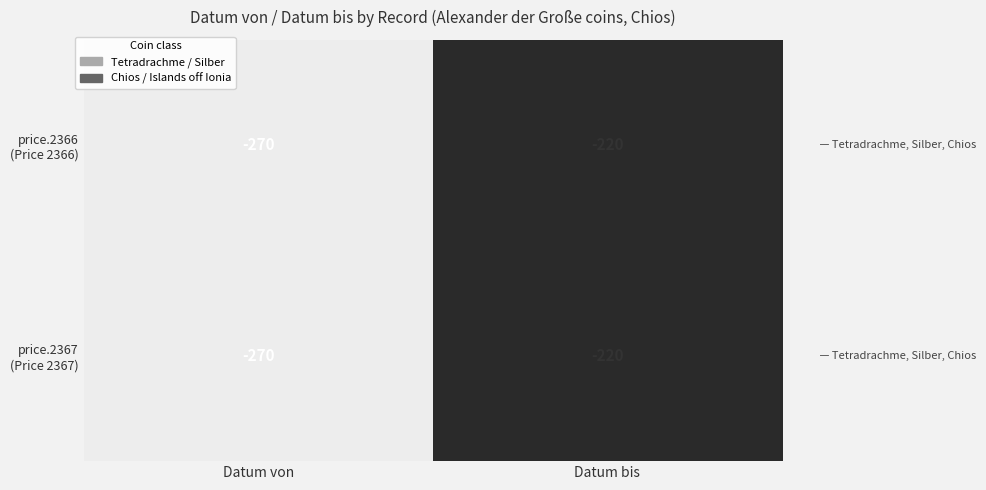

At which category is the sum across all series the highest?

Datum bis